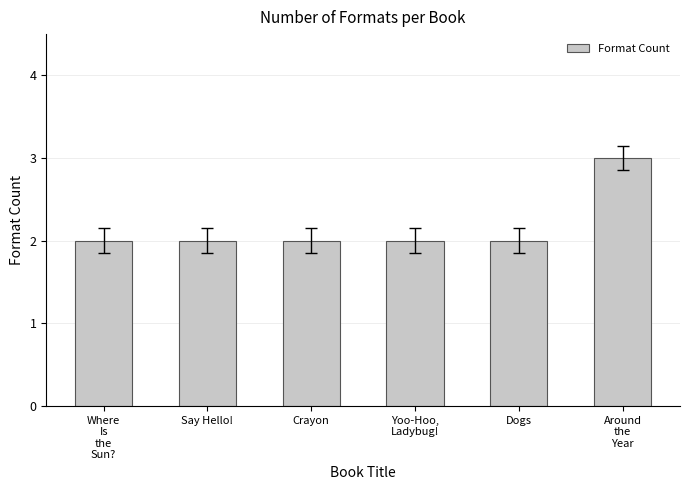

Reading right to left, transcribe all the data shown in this chart.

3	2	2	2	2	2